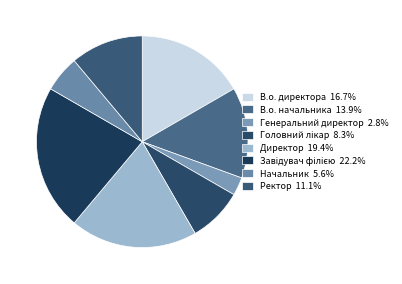

Approximately how many times larger is the value at Завідувач філією compared to Ректор?

2.0